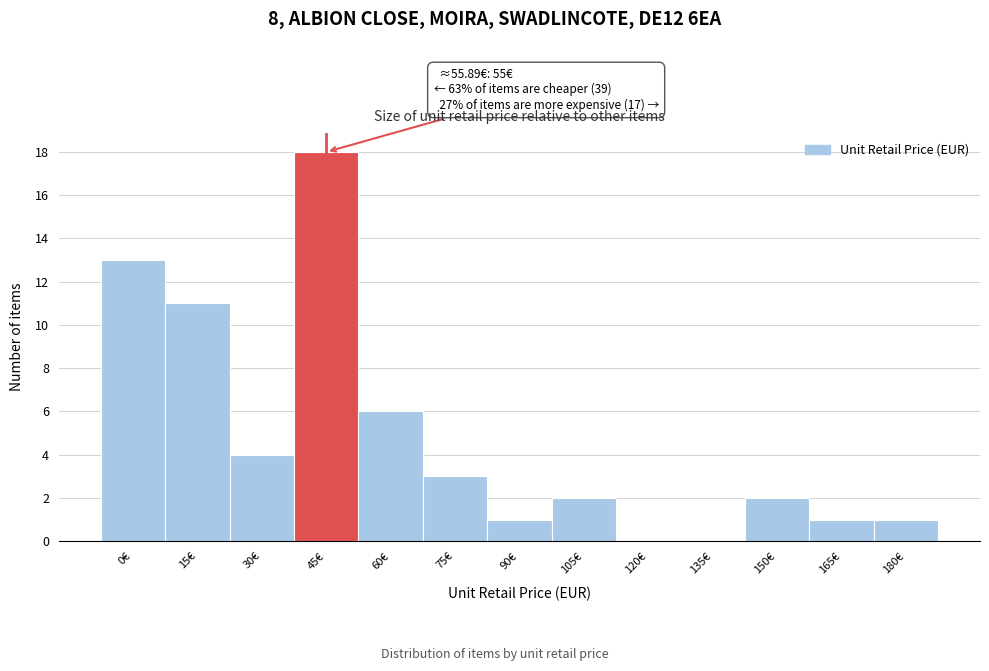

Reading right to left, extract all data points from this chart.

180€=1	165€=1	150€=2	135€=0	120€=0	105€=2	90€=1	75€=3	60€=6	45€=18	30€=4	15€=11	0€=13